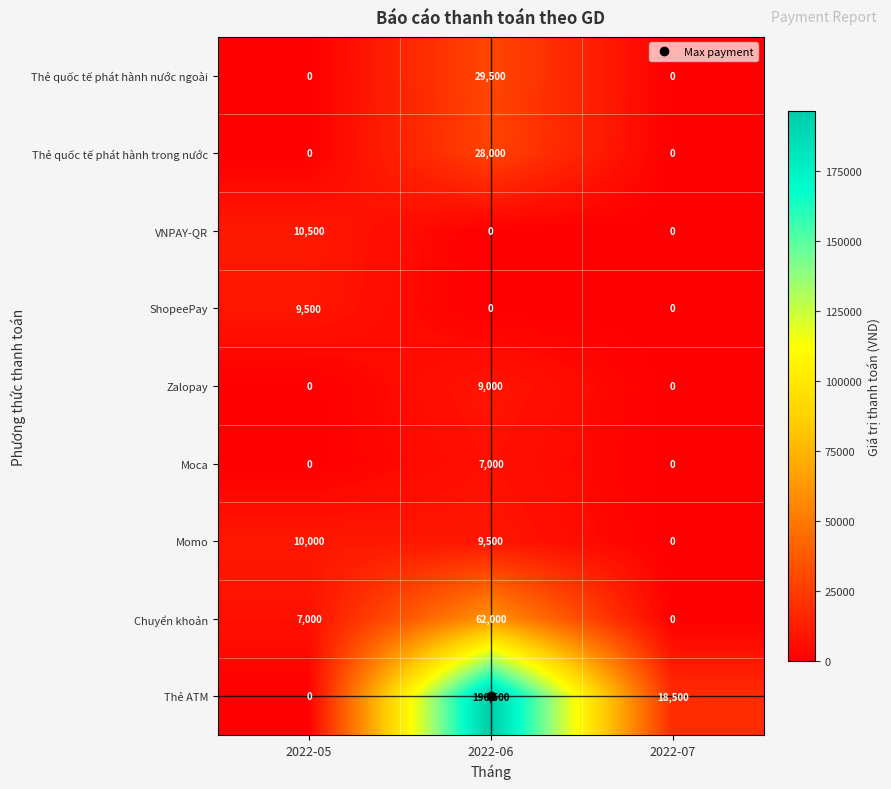

How many categories are shown in the chart?

3